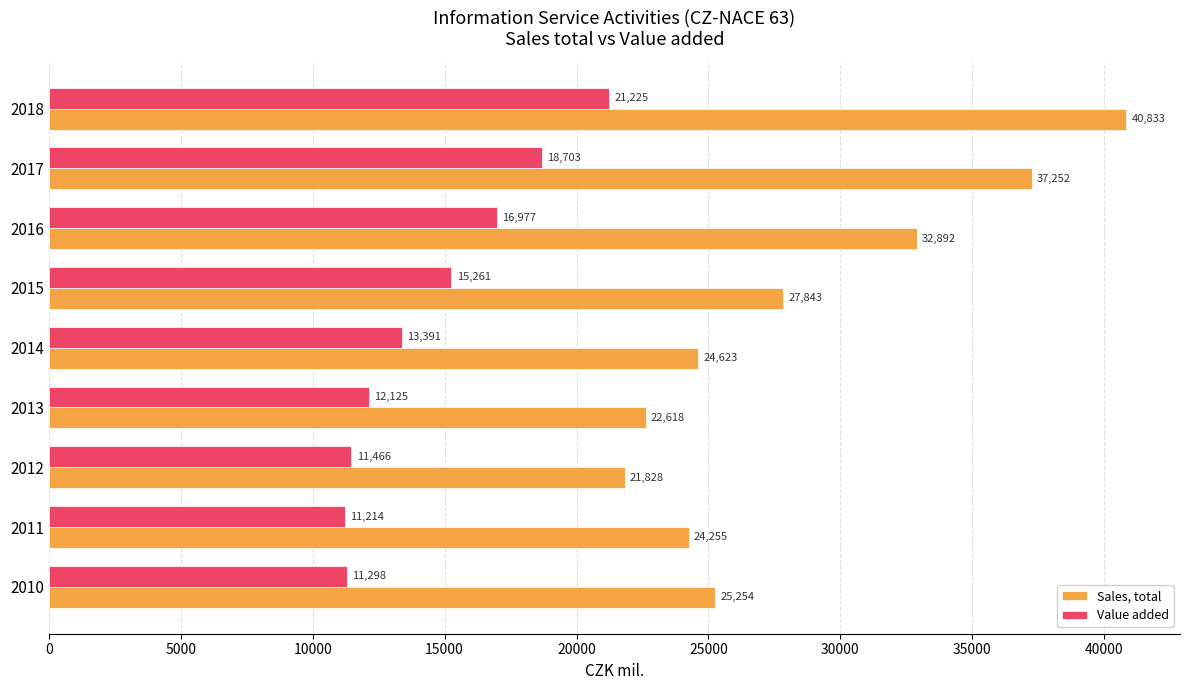

What is the lowest value of the Sales, total series?

21828.5